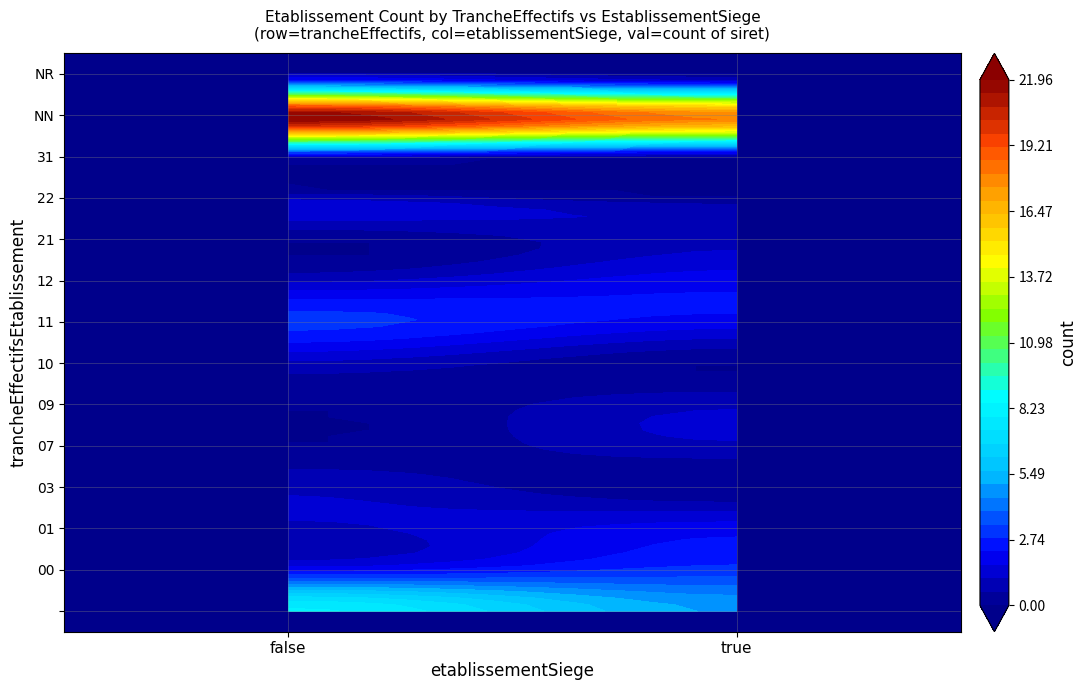

Which series has the widest spread of values?

NN